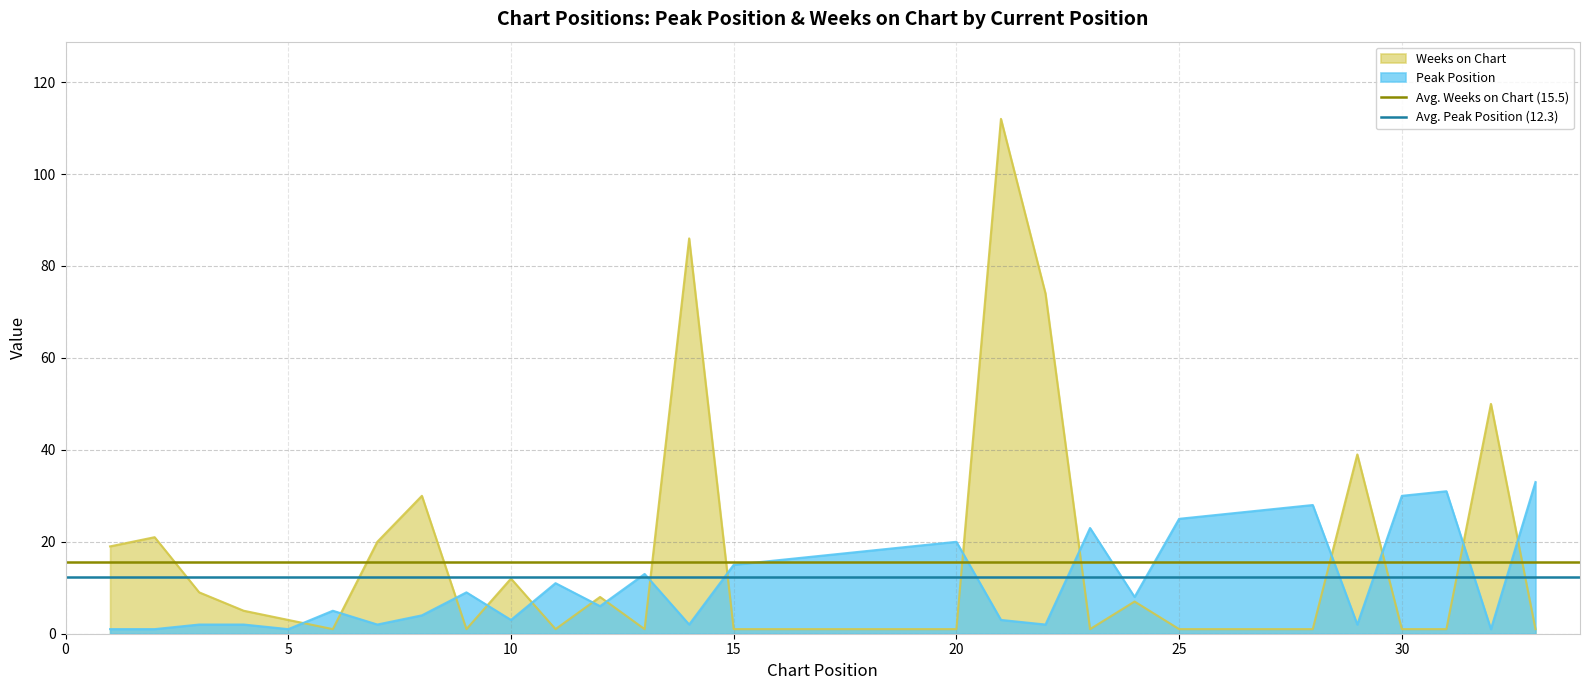

Does the chart have visible grid lines?

Yes